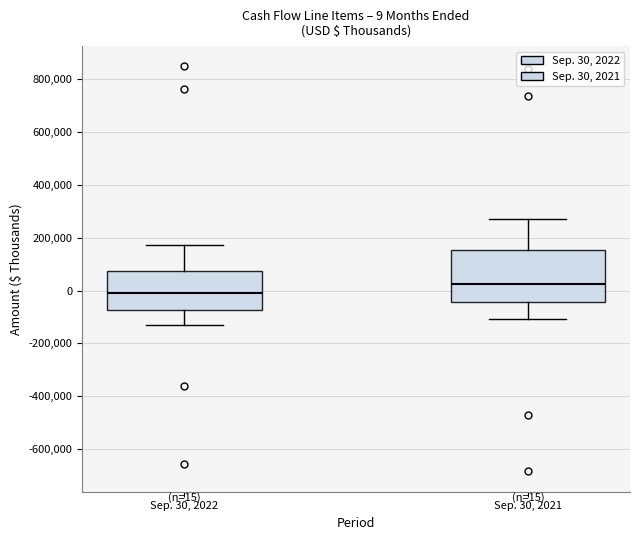

Which box's median line is the lowest?

Sep. 30, 2022